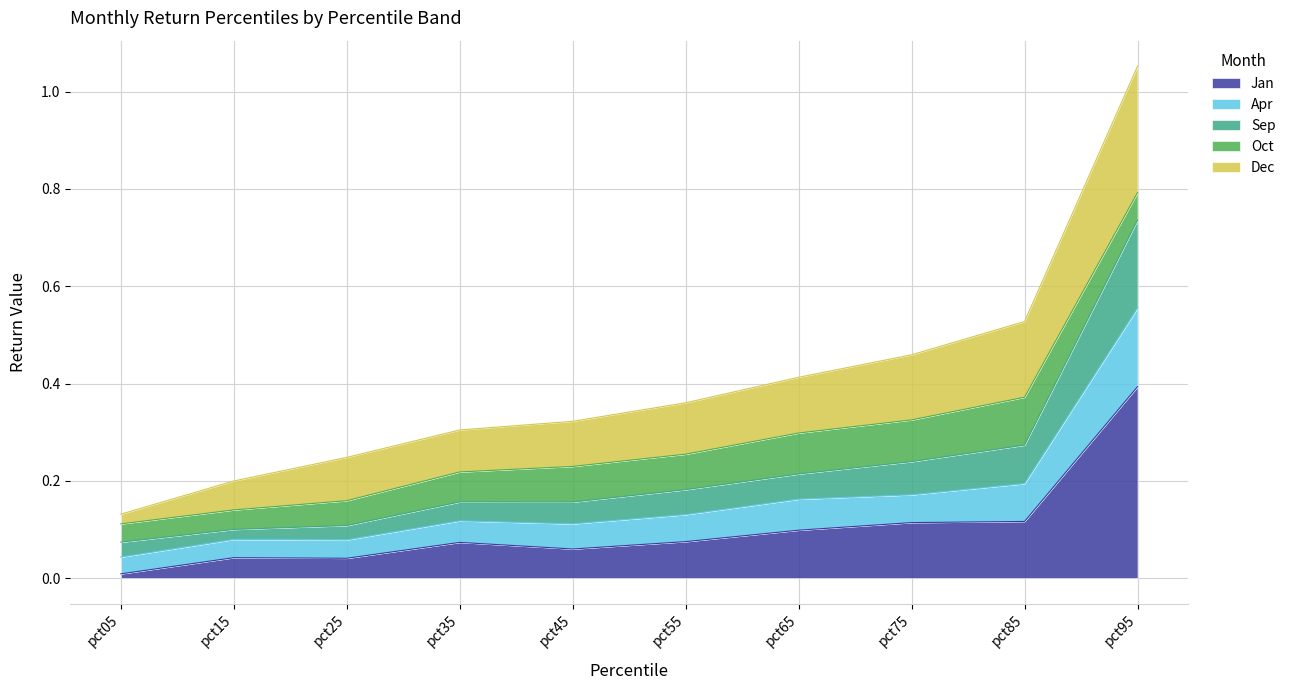

Is the value of Jan at pct45 greater than the value of Dec at pct65?

No